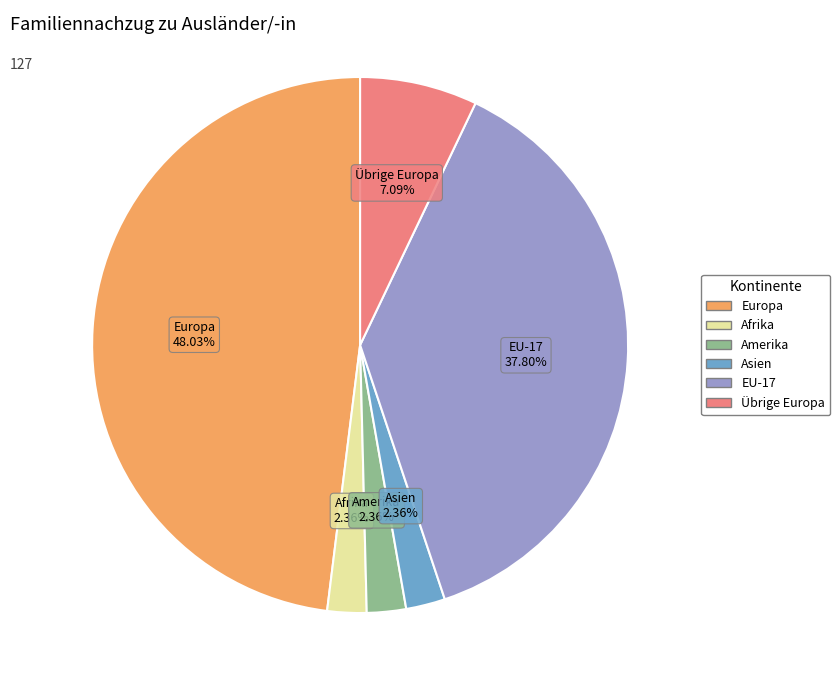

How many slices are in this pie chart?

6